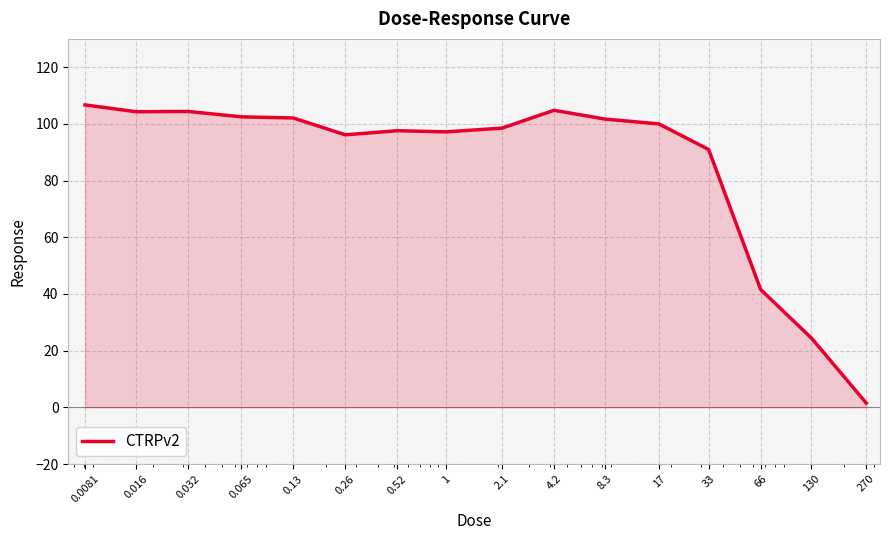

What is the sum of all values?

1374.4